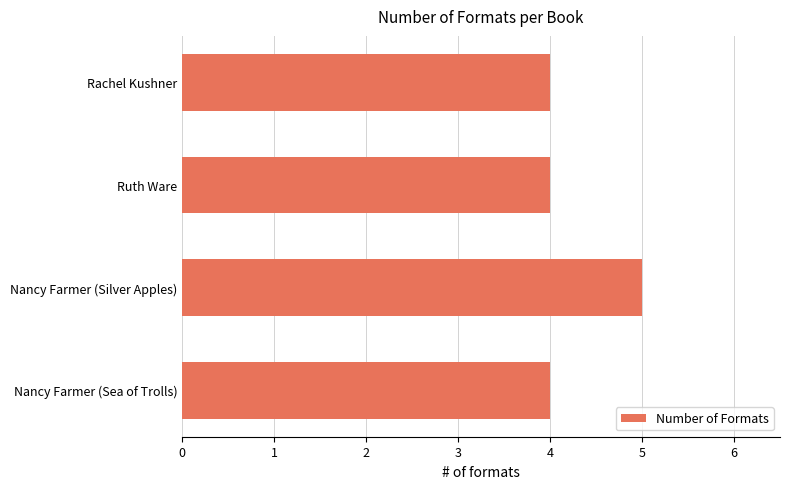

Which has a higher value, Nancy Farmer (Silver Apples) or Ruth Ware?

Nancy Farmer (Silver Apples)